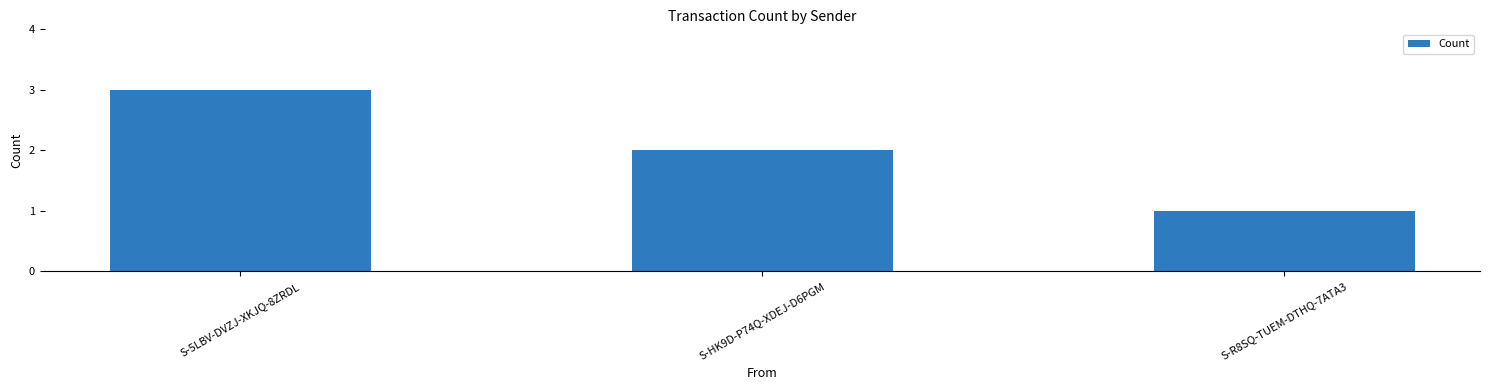

List the labels in order of value, smallest first.

S-R8SQ-TUEM-DTHQ-7ATA3, S-HK9D-P74Q-XDEJ-D6PGM, S-5LBV-DVZJ-XKJQ-8ZRDL